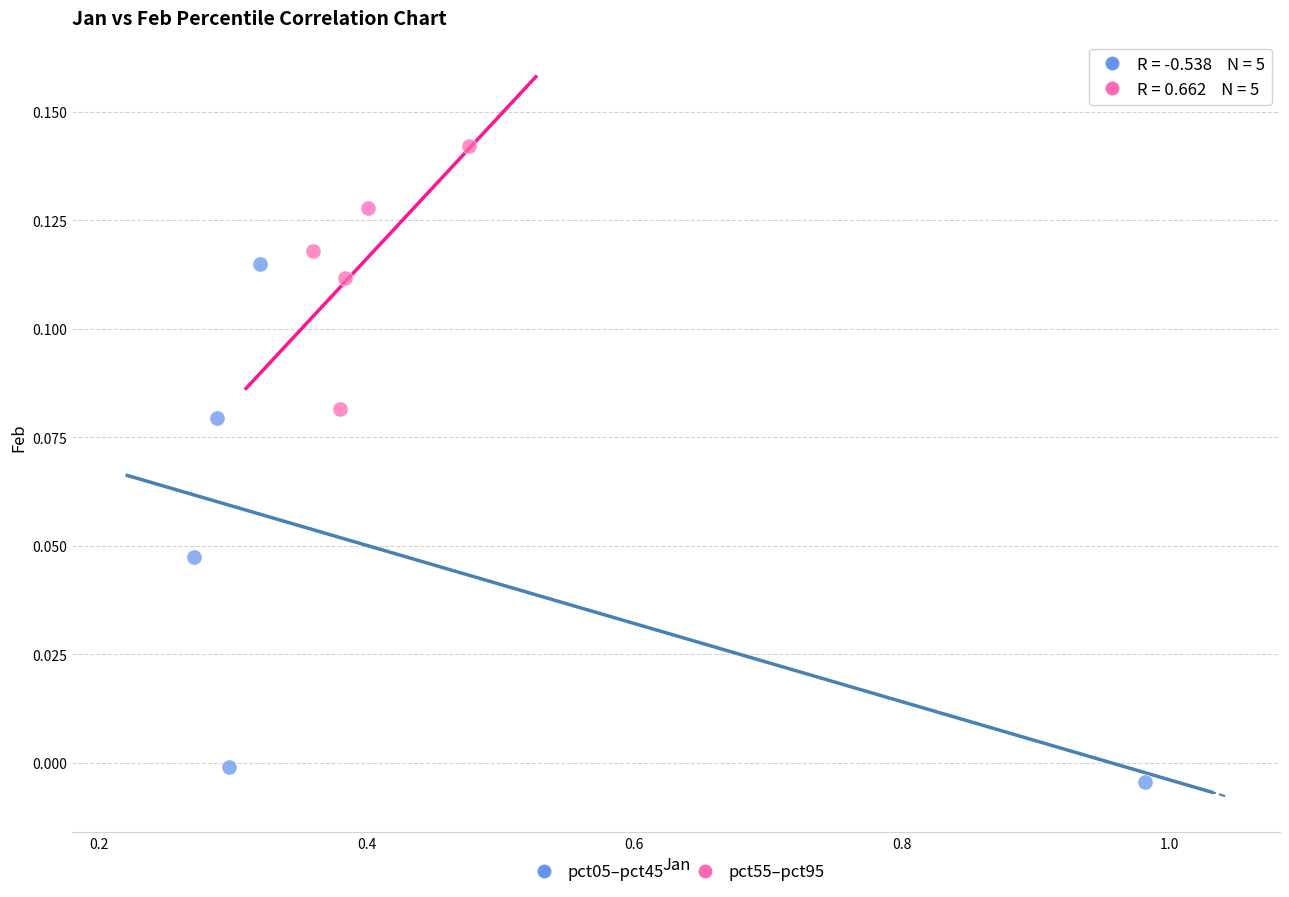

Which series has the widest spread of Y values?

pct05–pct45